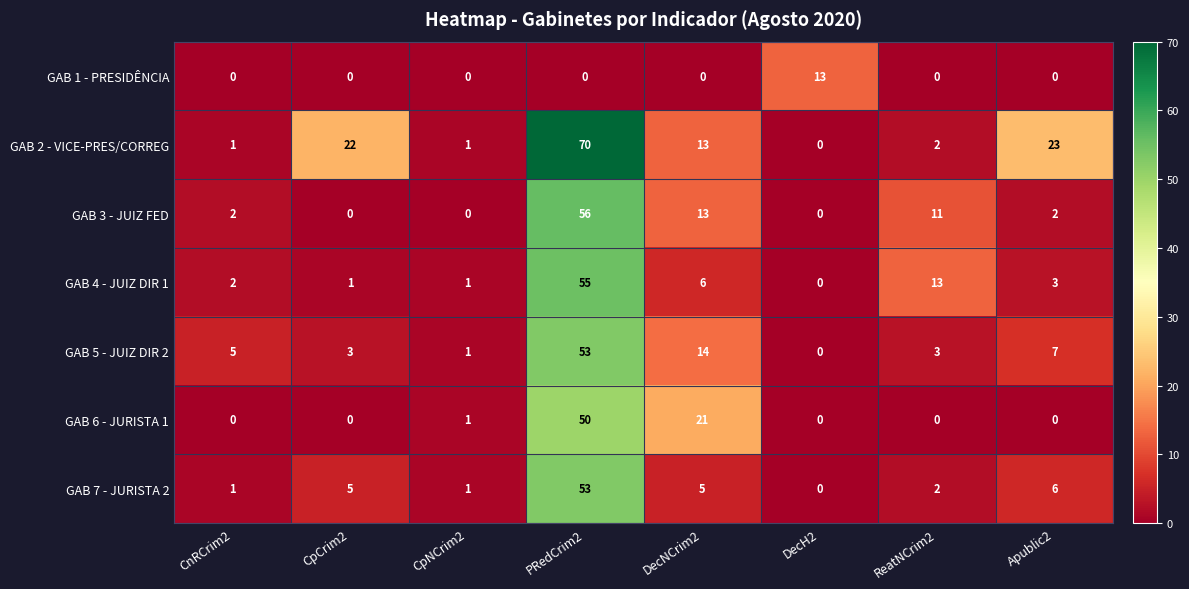

What is the maximum value shown in the chart?

70